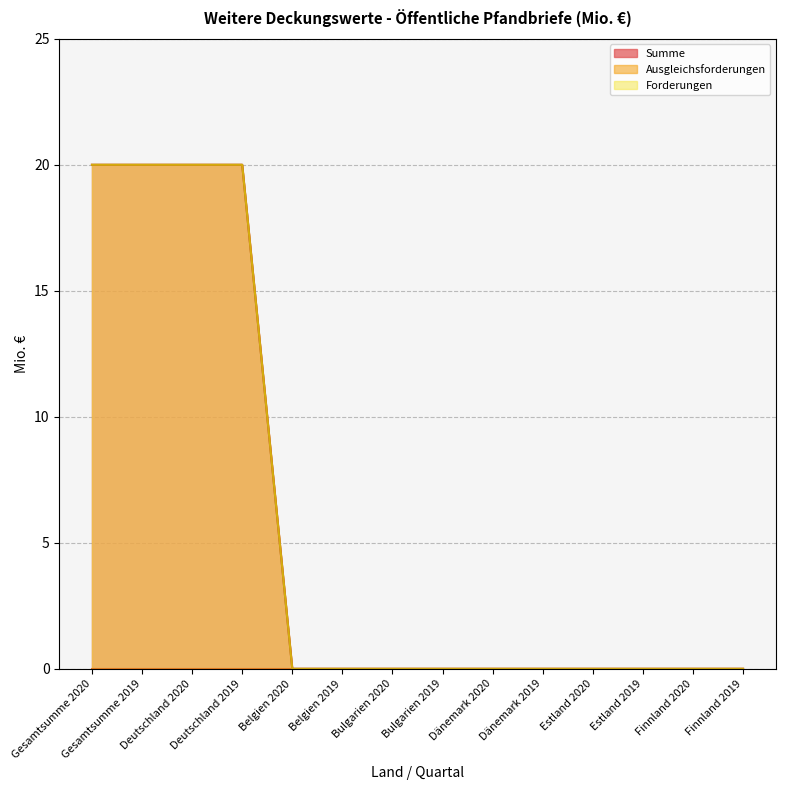

Does the chart have visible grid lines?

Yes